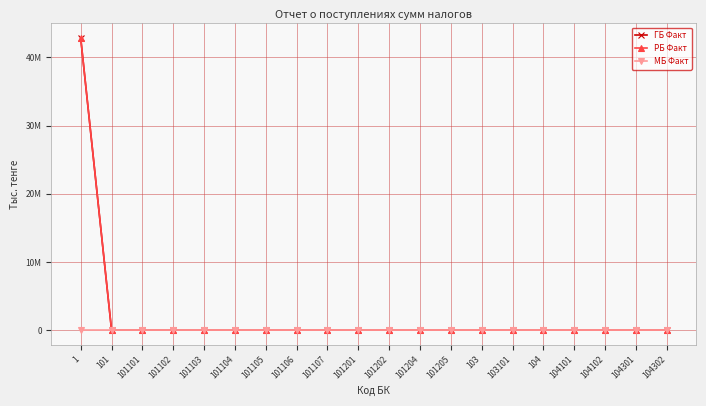

Is the value of МБ Факт at 101105 greater than the value of РБ Факт at 104302?

No